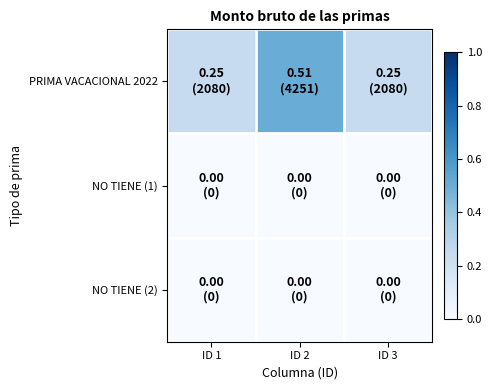

Count the number of data series in this chart.

3